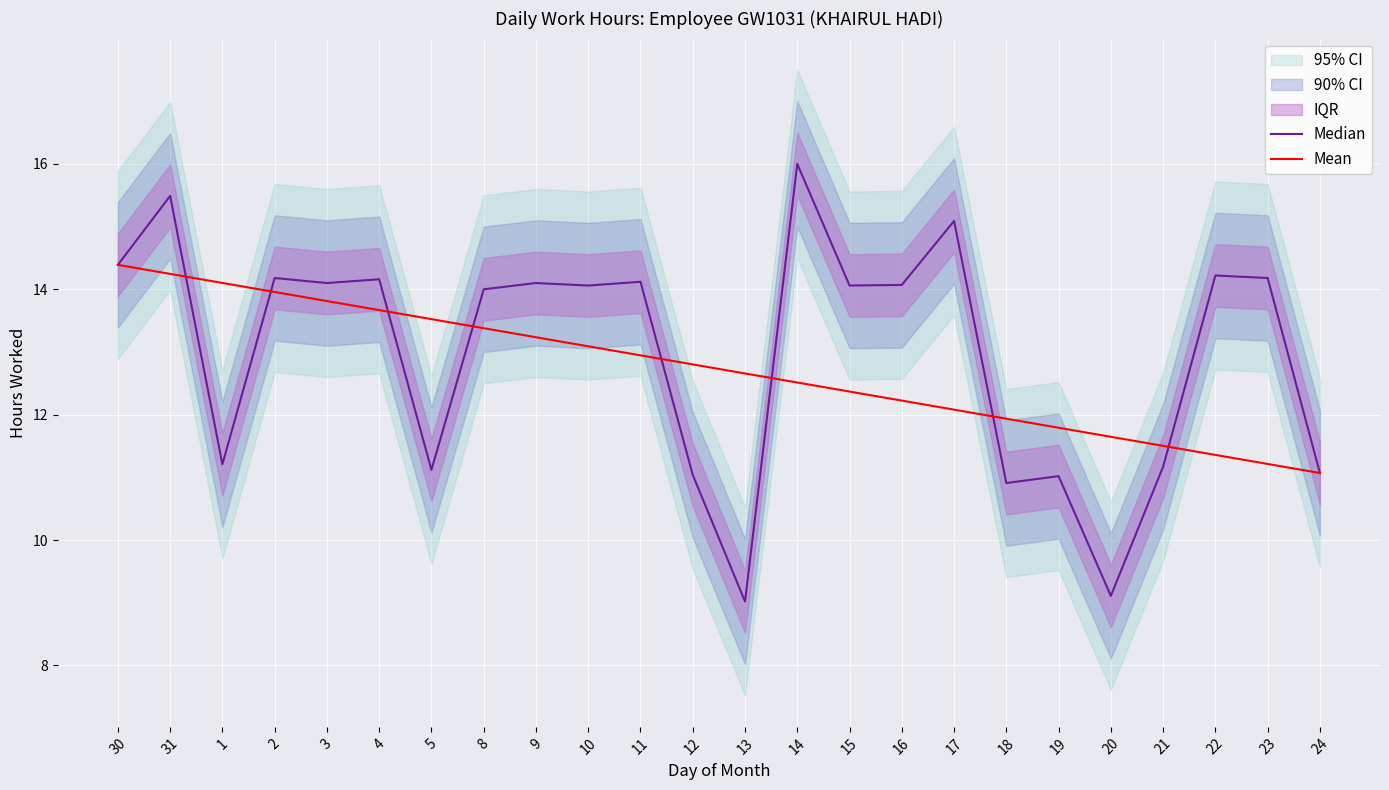

What is the value of the Mean point at the 13th from the left?

12.7